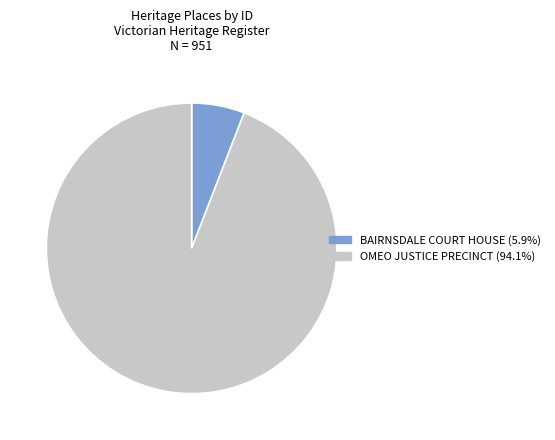

Rank the categories by value from lowest to highest.

BAIRNSDALE COURT HOUSE, OMEO JUSTICE PRECINCT